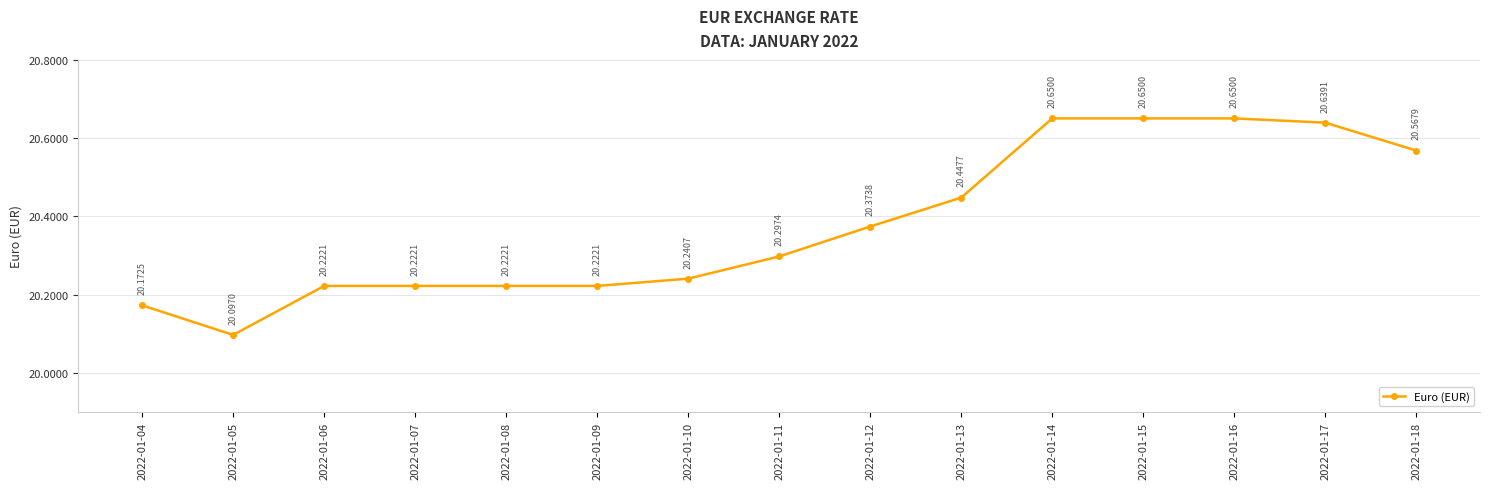

Which category has the lowest value across all series?

2022-01-05